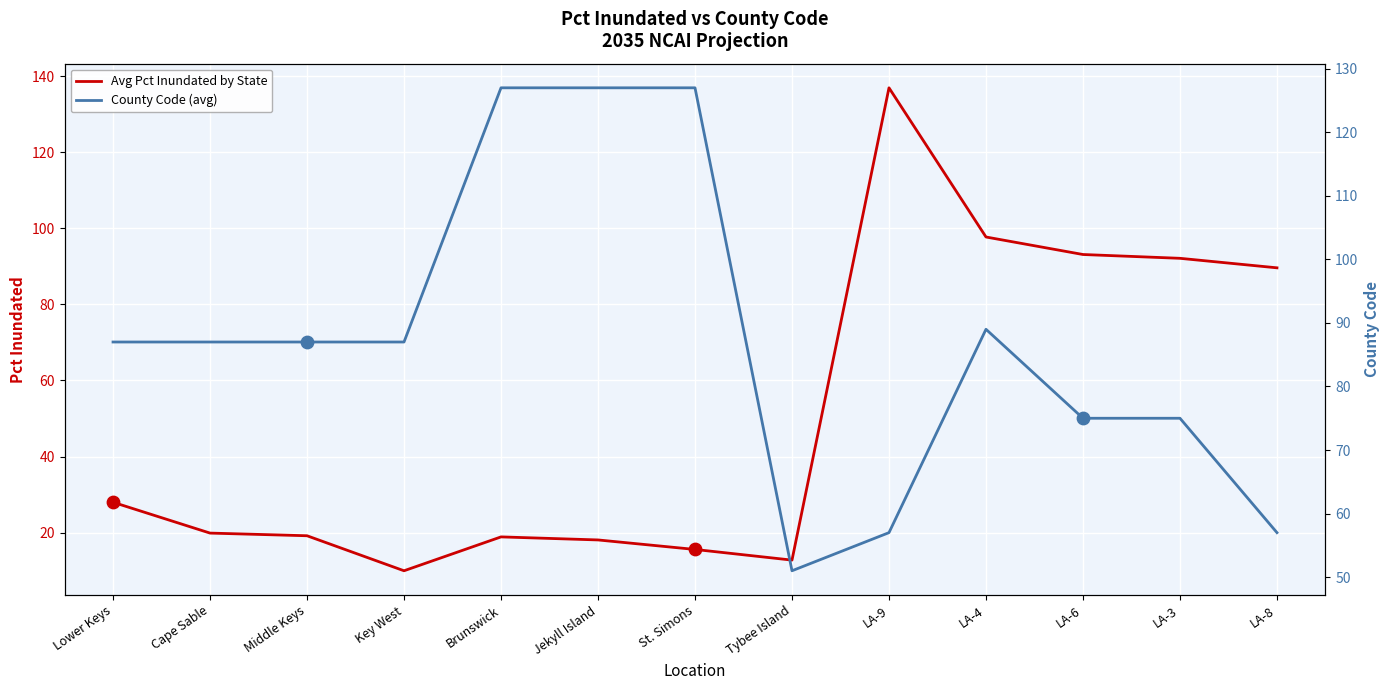

Which series reaches the maximum Y coordinate?

Avg Pct Inundated by State